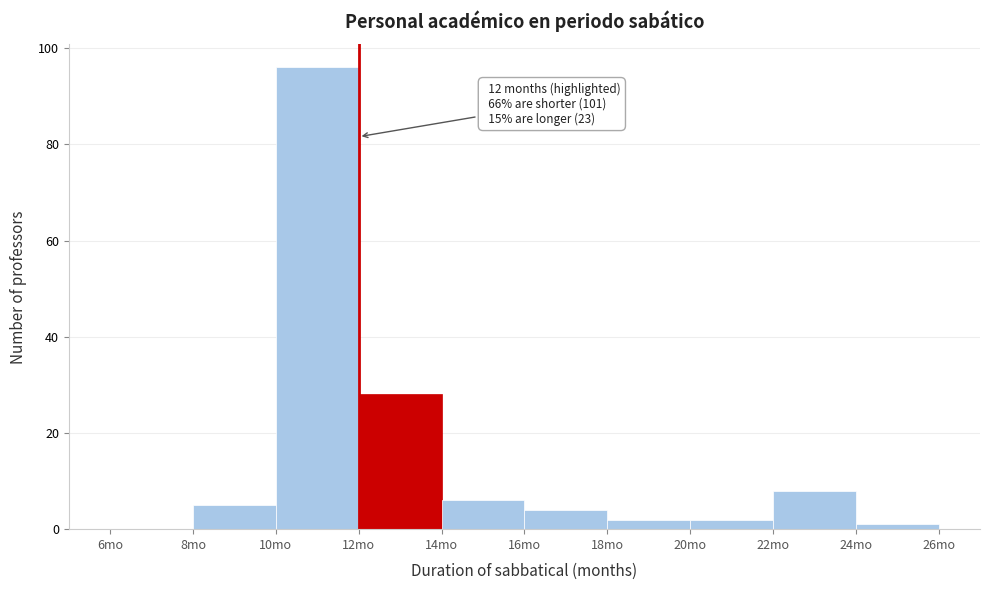

Over which range of the x-axis is the bar tallest?

10 to 12